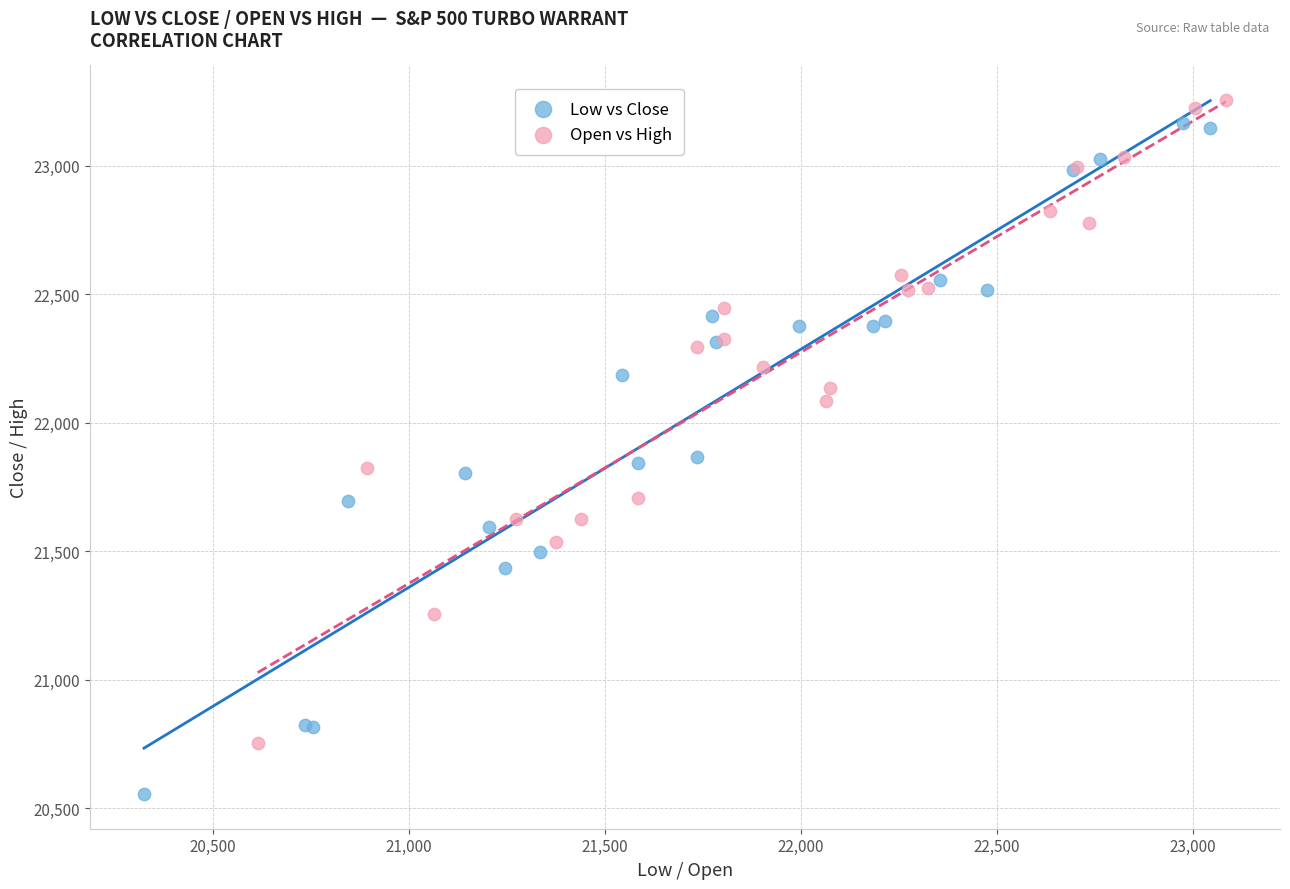

Which series reaches the minimum Y coordinate?

Low vs Close